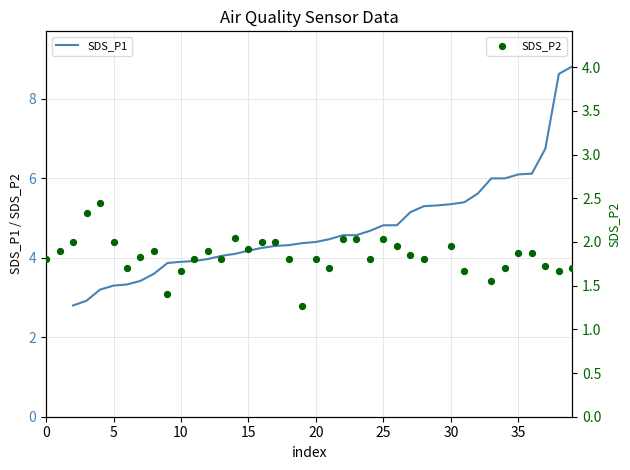

Is the value of SDS_P1 at 30 greater than the value of SDS_P2 at 10?

Yes